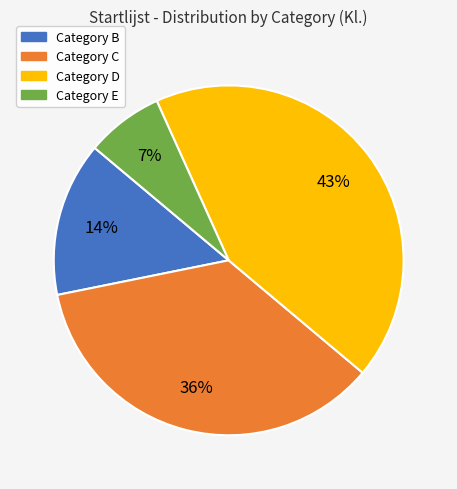

How many segments does this pie chart have?

4